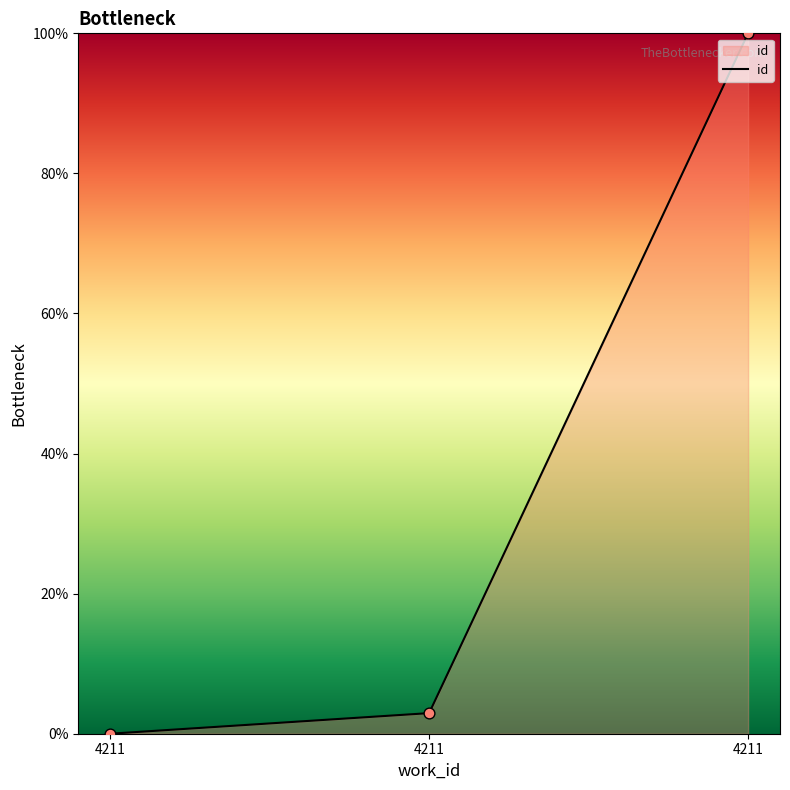

Which has a higher value, 4211 or 4211?

4211